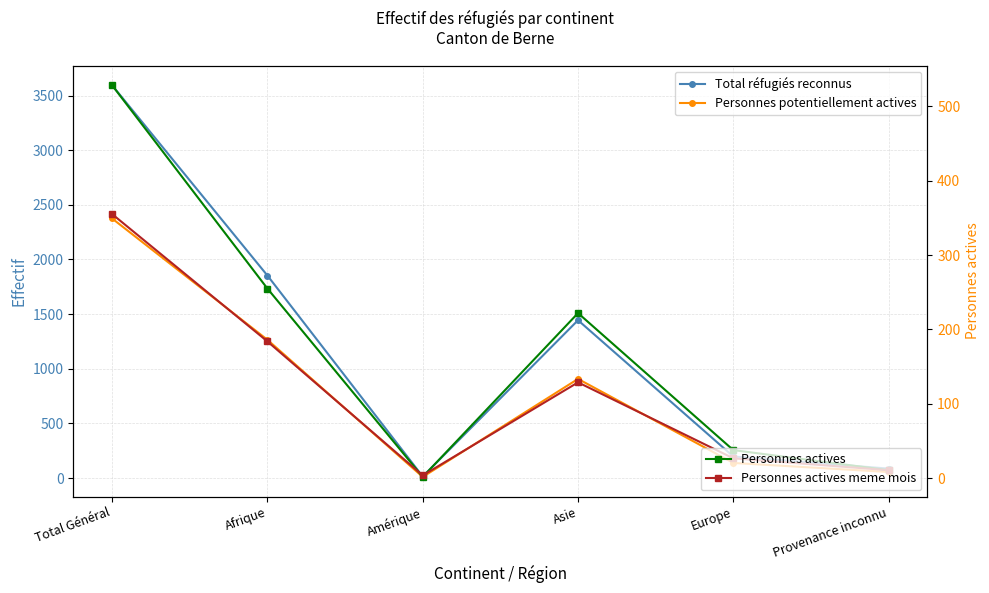

Between Europe and Provenance inconnu, which is larger?

Europe